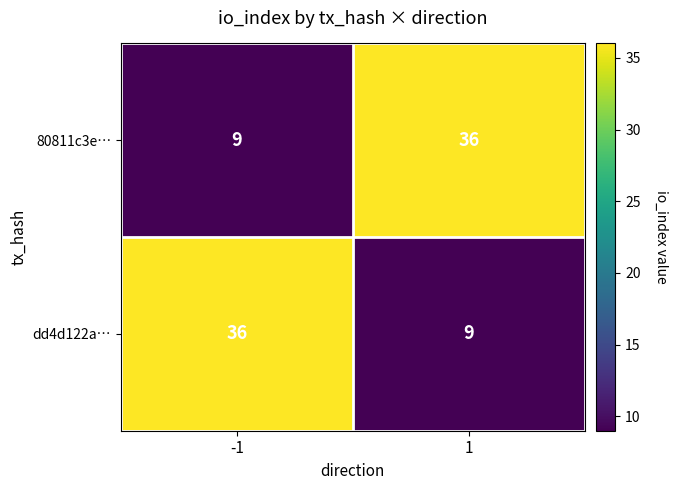

What is the greatest value displayed?

36